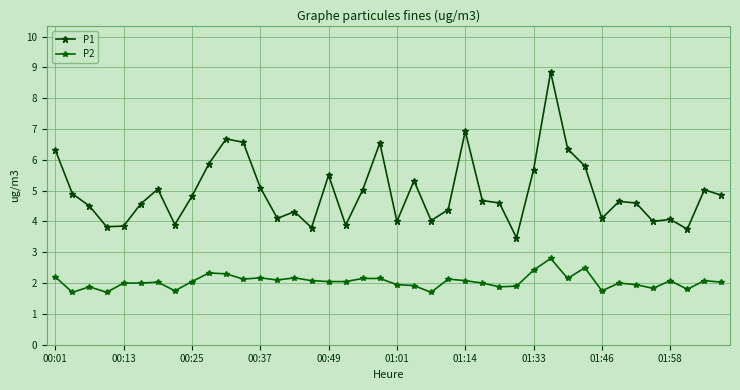

How many data points does each series have?

40